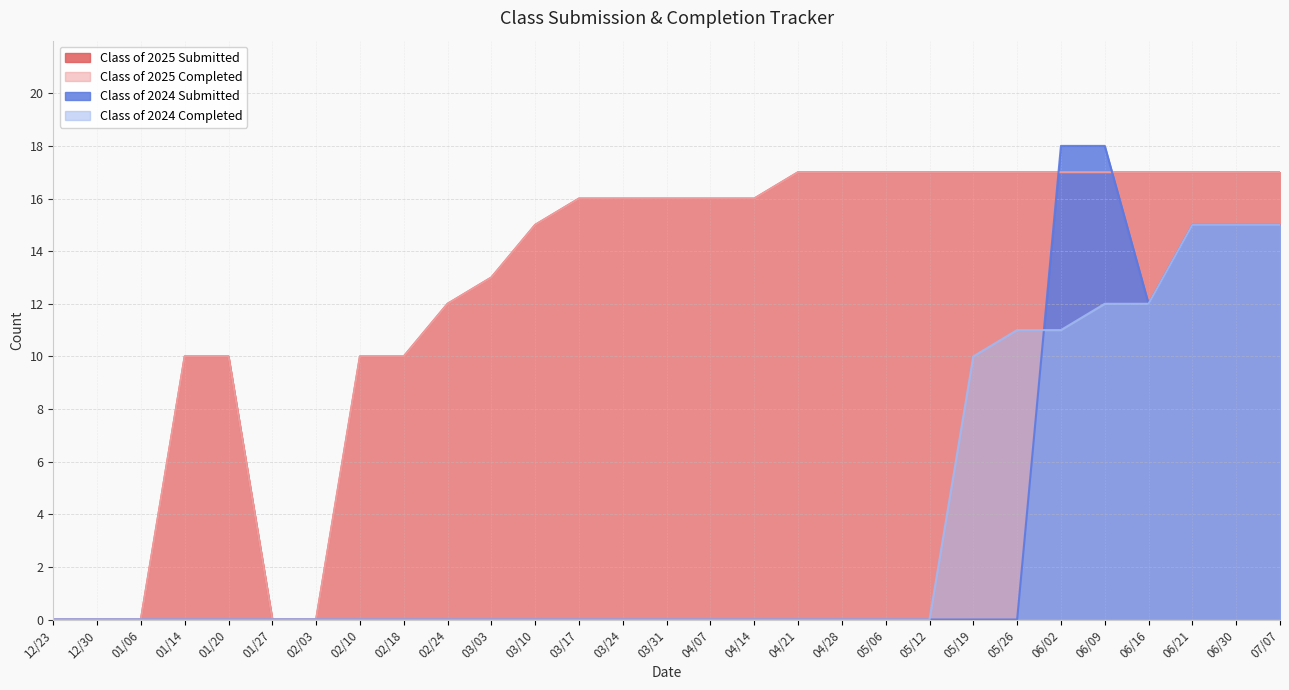

What position from the right is 05/26?

7